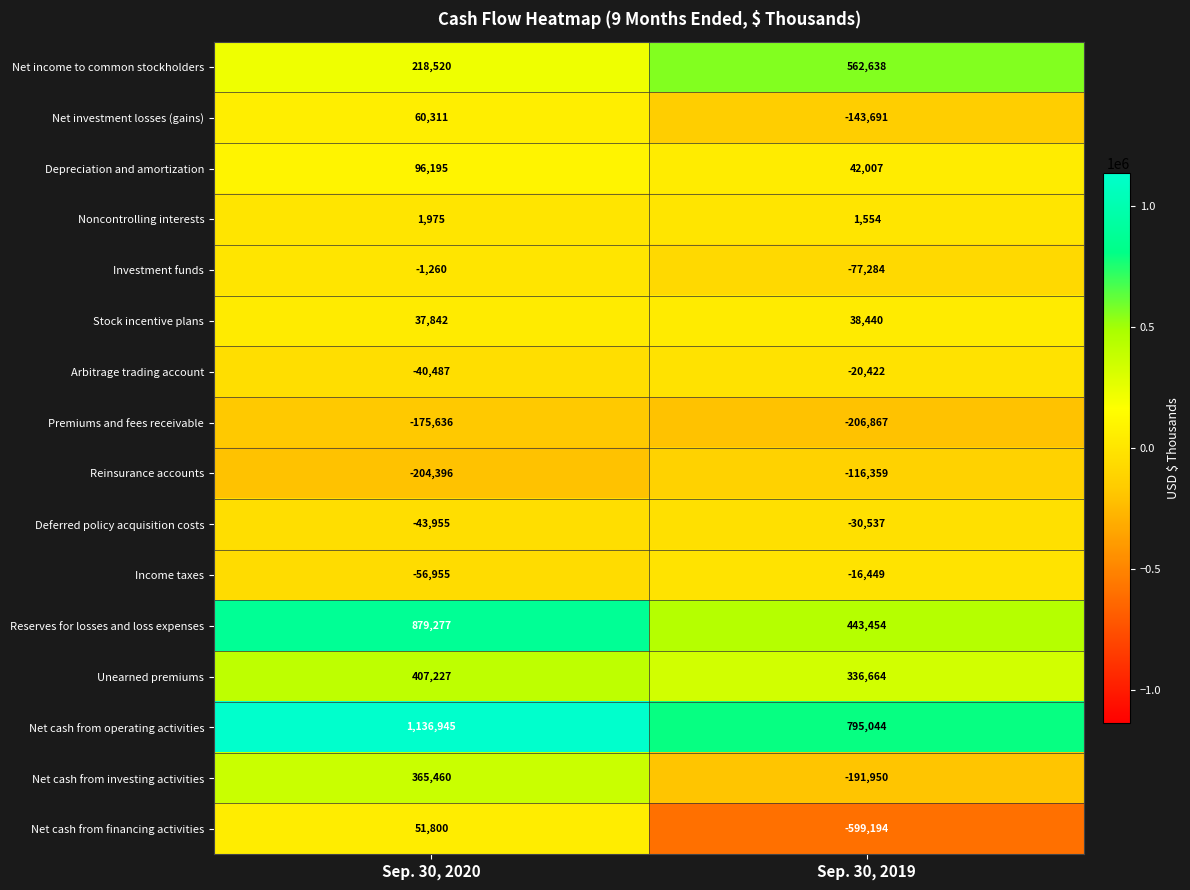

The value of Depreciation and amortization at Sep. 30, 2020 is 96195. True or false?

True